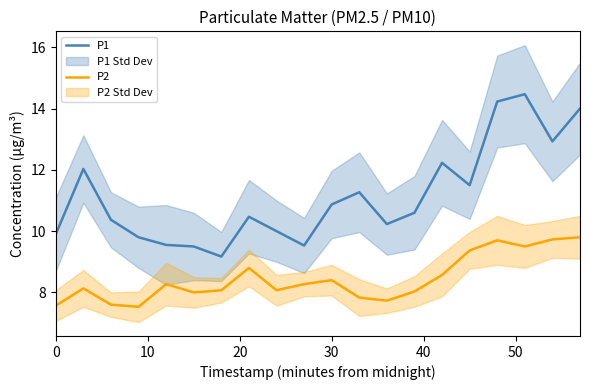

True or false: P1 has a value of 10.9 at 30.

True